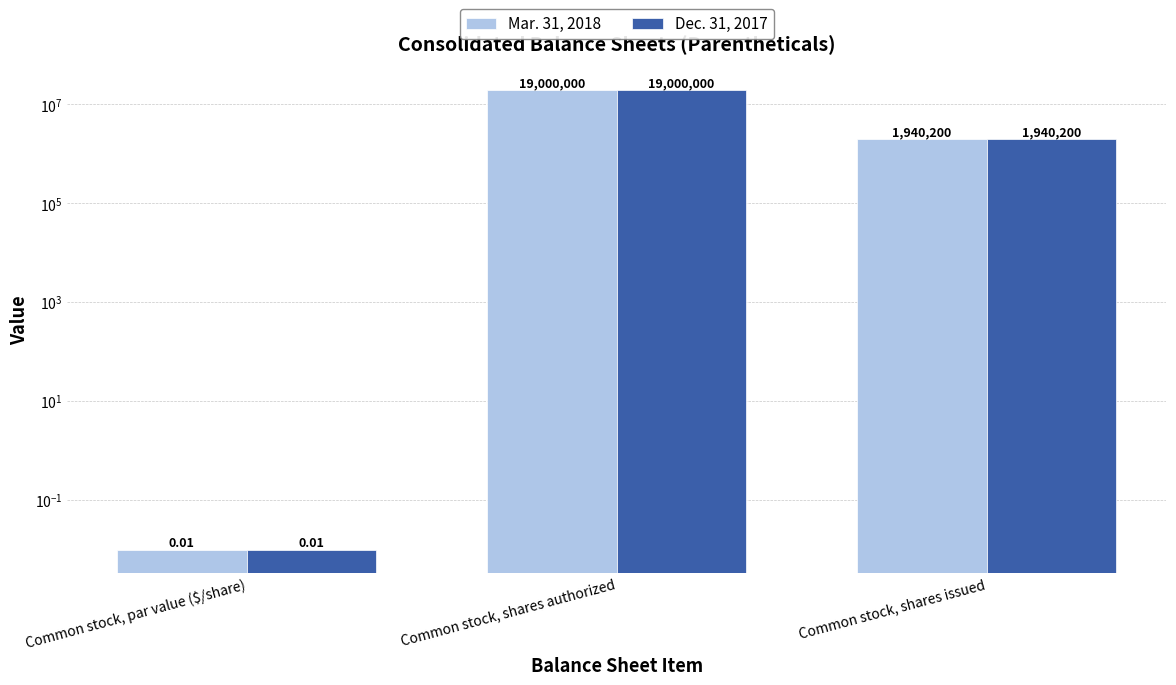

List the labels in order of Dec. 31, 2017 value, smallest first.

Common stock, par value ($/share), Common stock, shares issued, Common stock, shares authorized